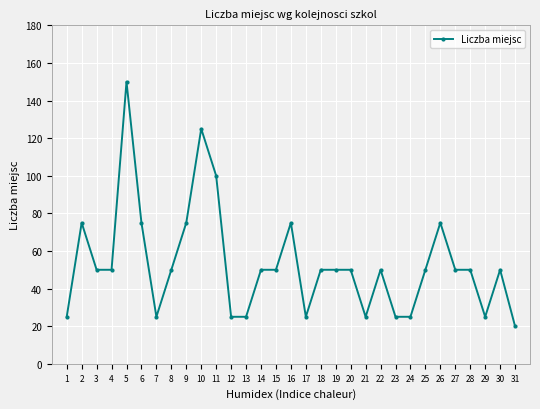

True or false: the data shows 75 at 2.

True